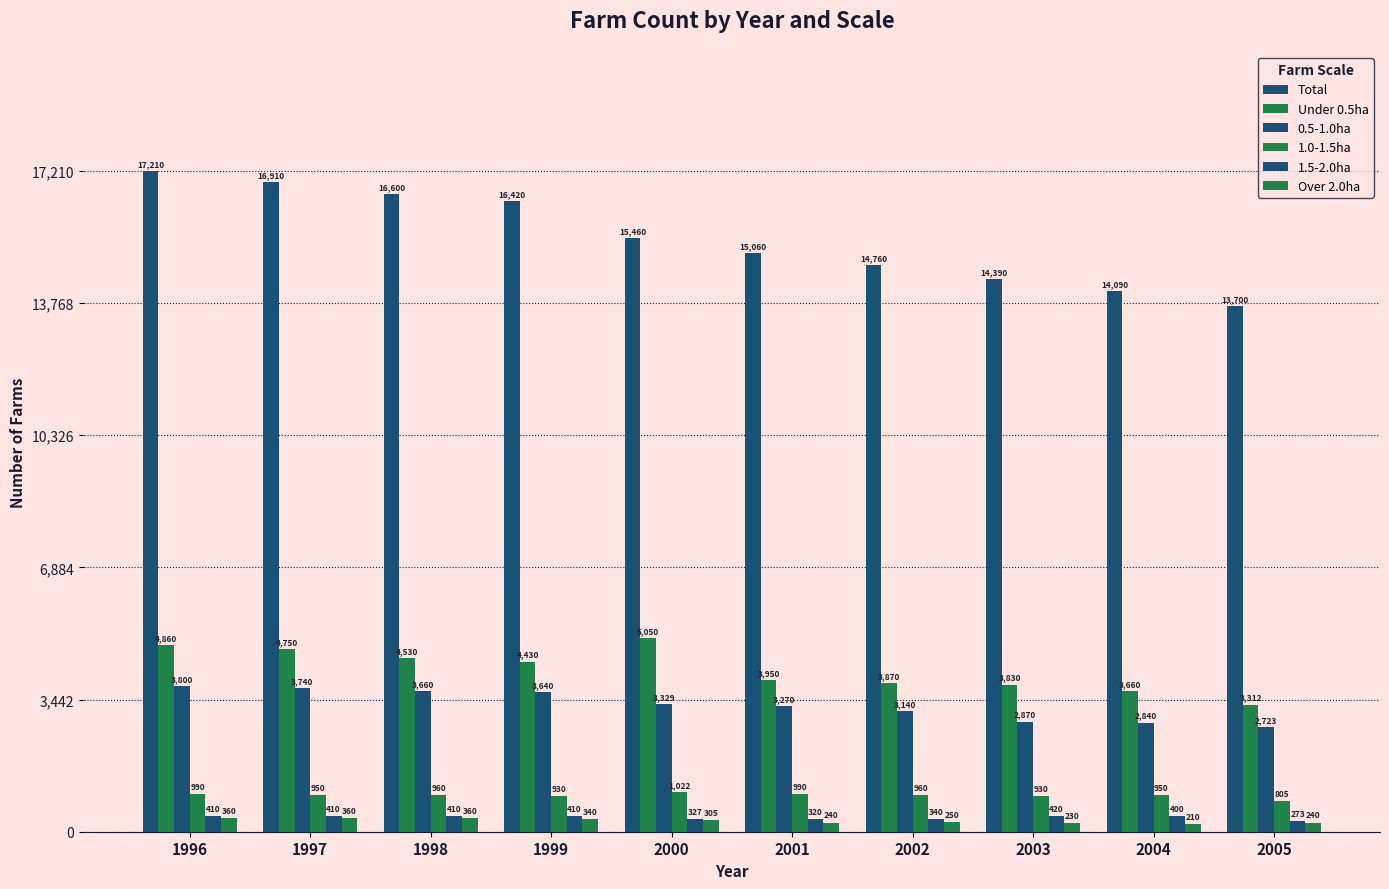

What is the value of the Over 2.0ha bar at the 9th from the left?

210